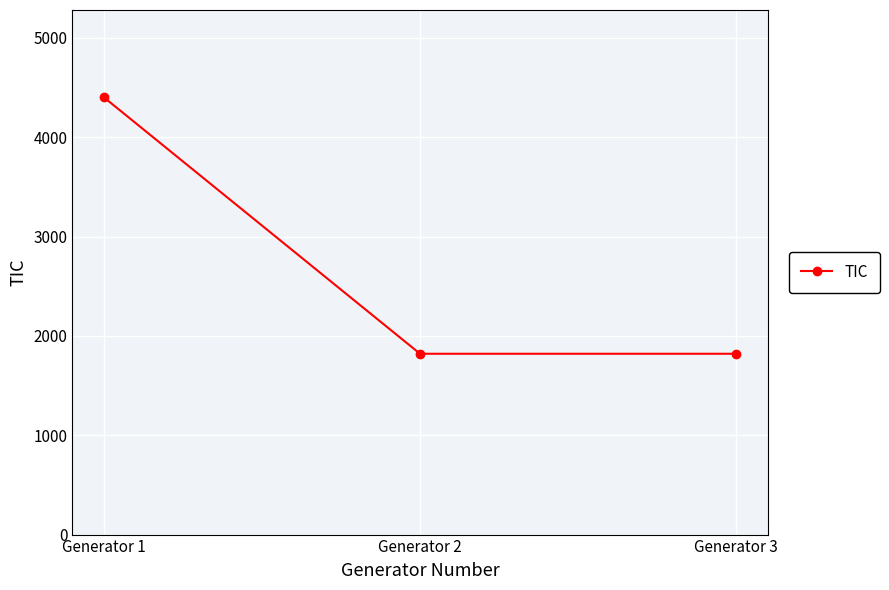

Reading left to right, extract all data points from this chart.

4400	1820	1820